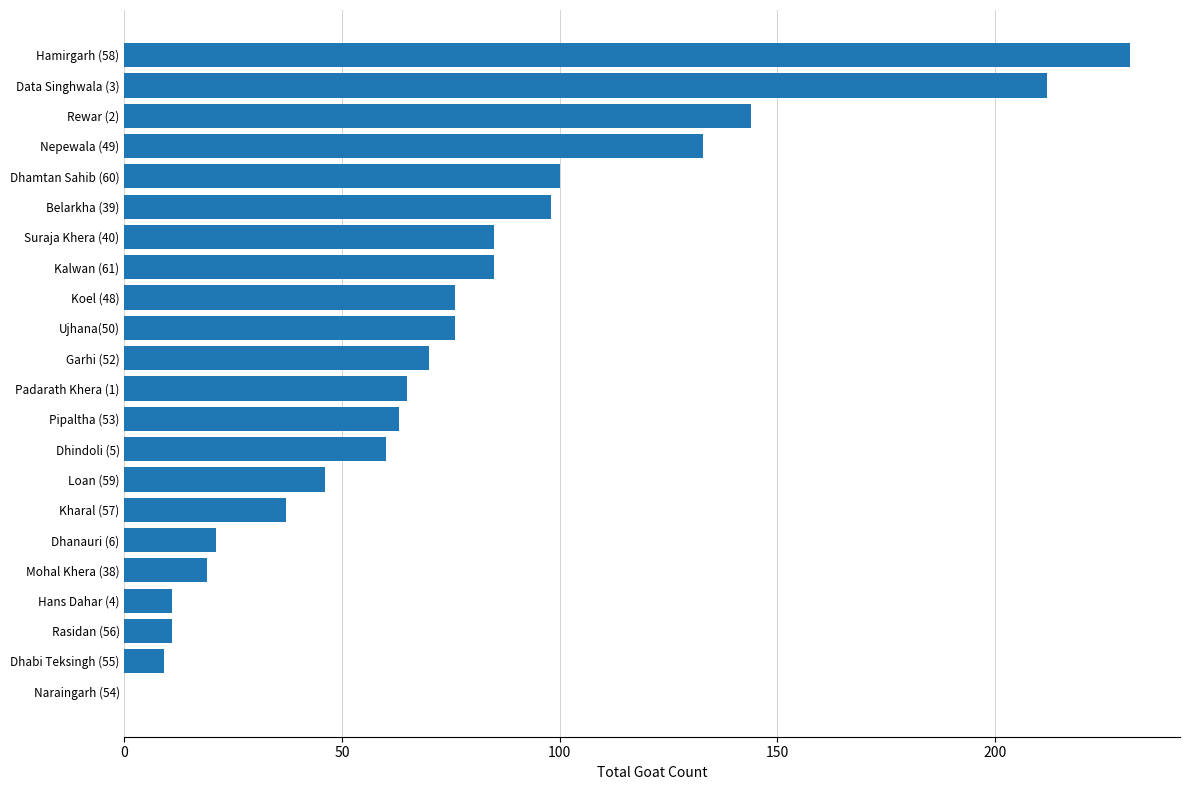

What is the average value?

75